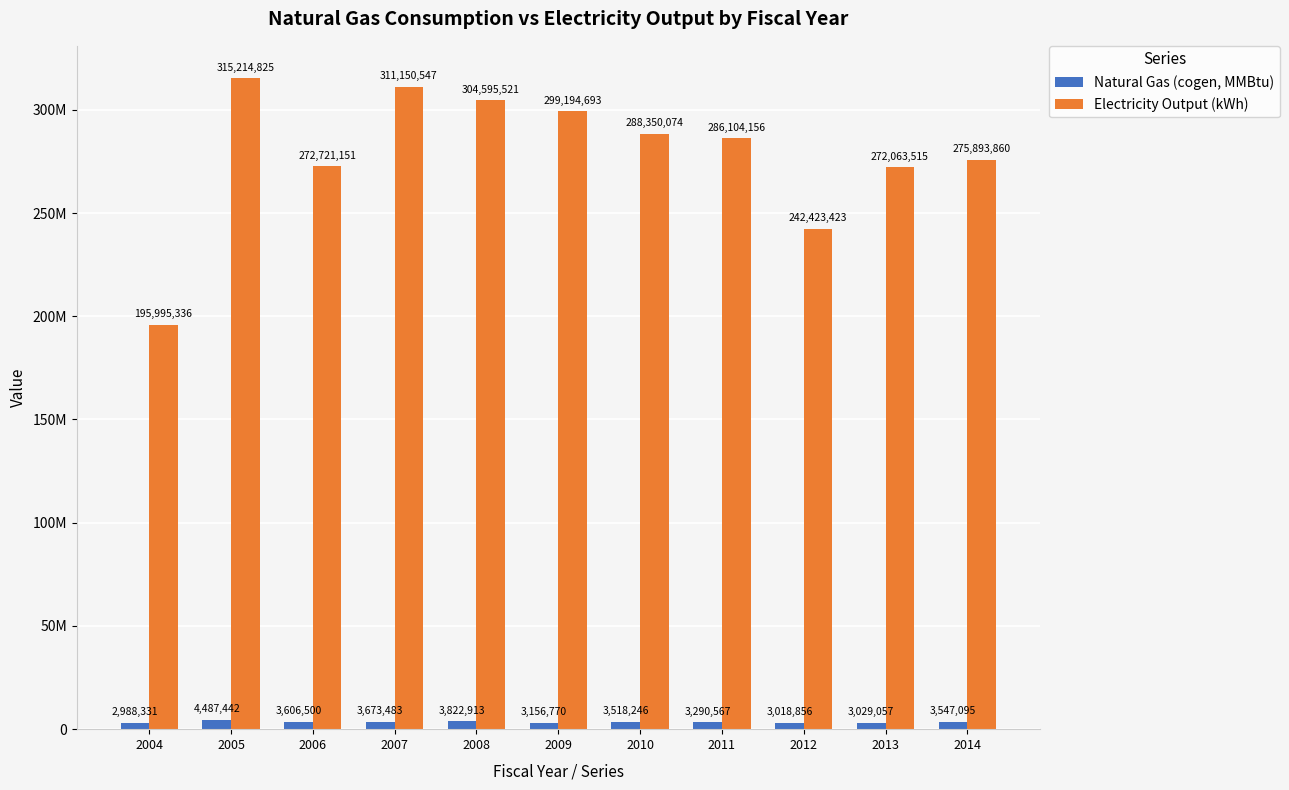

Does the chart contain stacked bars?

No